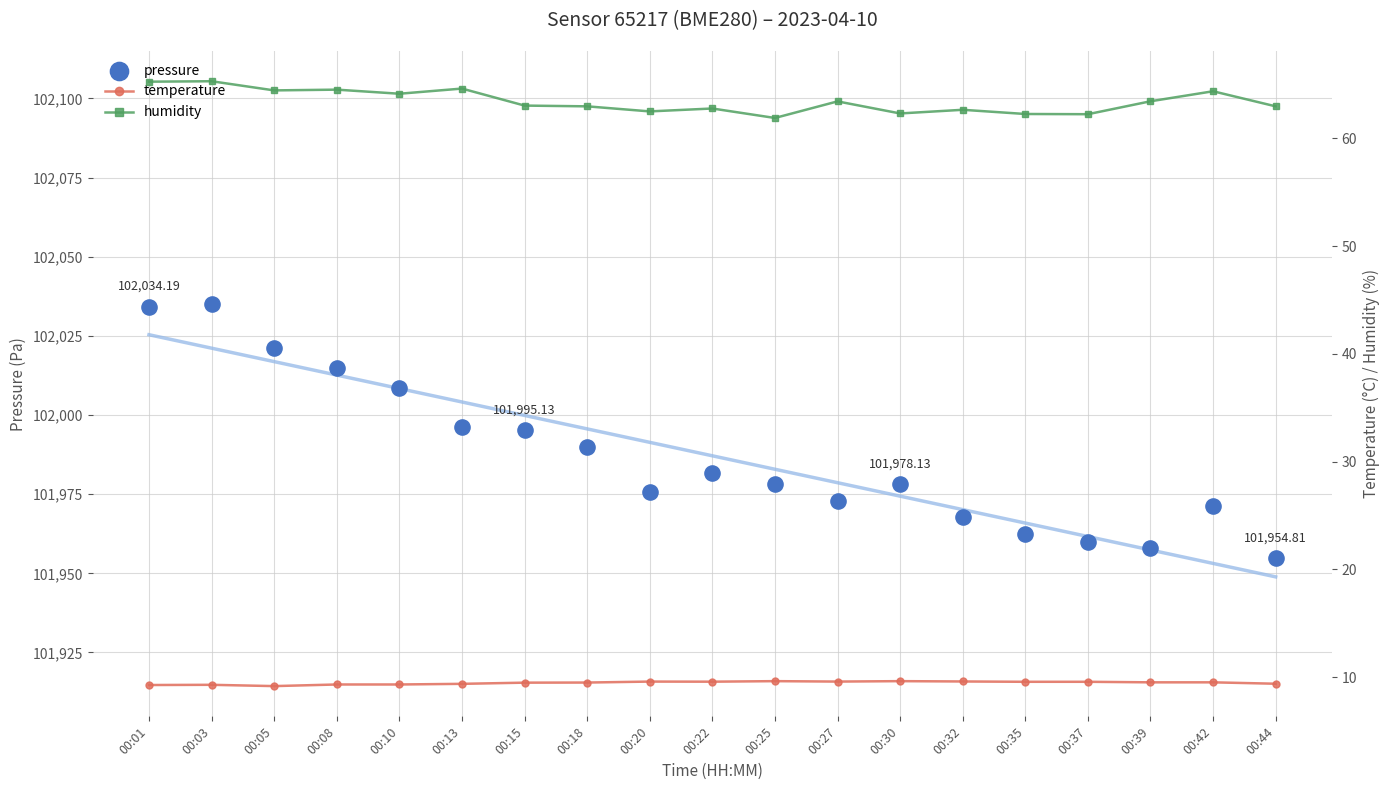

Which series reaches the maximum Y coordinate?

pressure